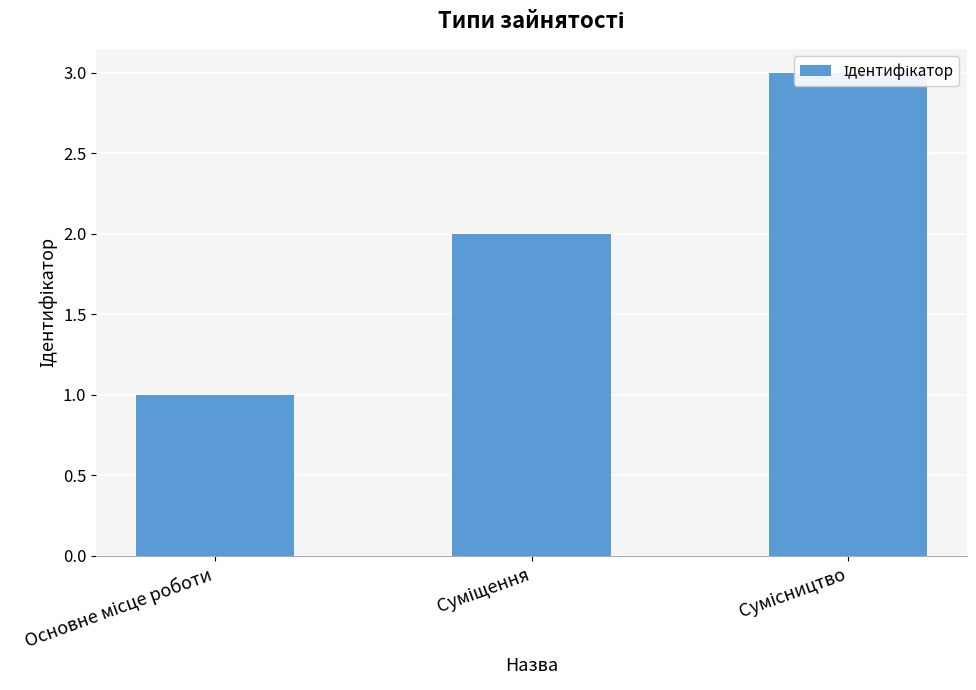

How many distinct data groups are displayed?

1